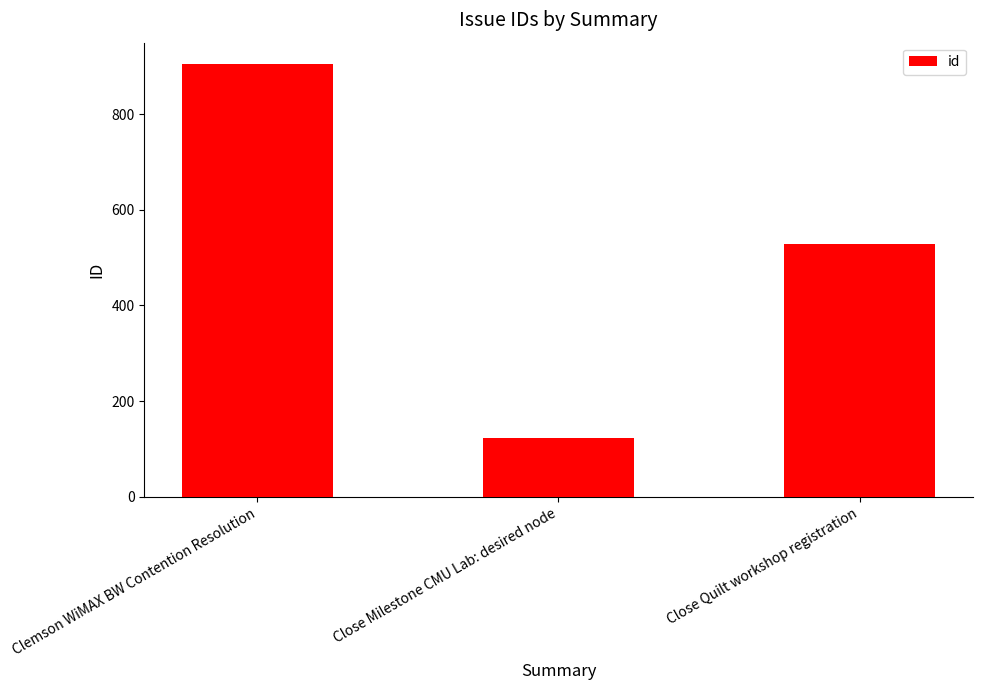

True or false: the data shows 123 at Close Milestone CMU Lab: desired node.

True